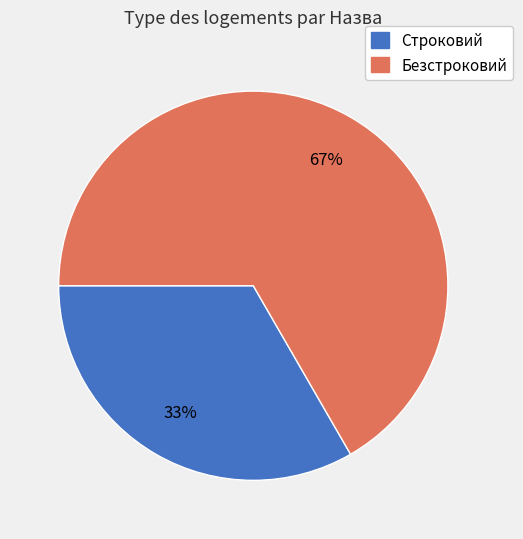

True or false: Безстроковий accounts for 67% of the total.

True